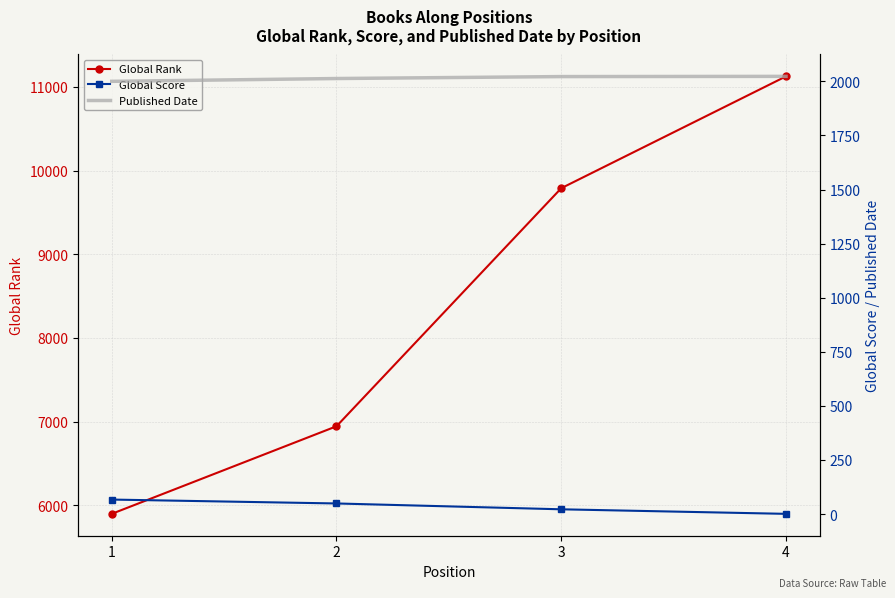

How many values in the Global Score series are below 49?

2